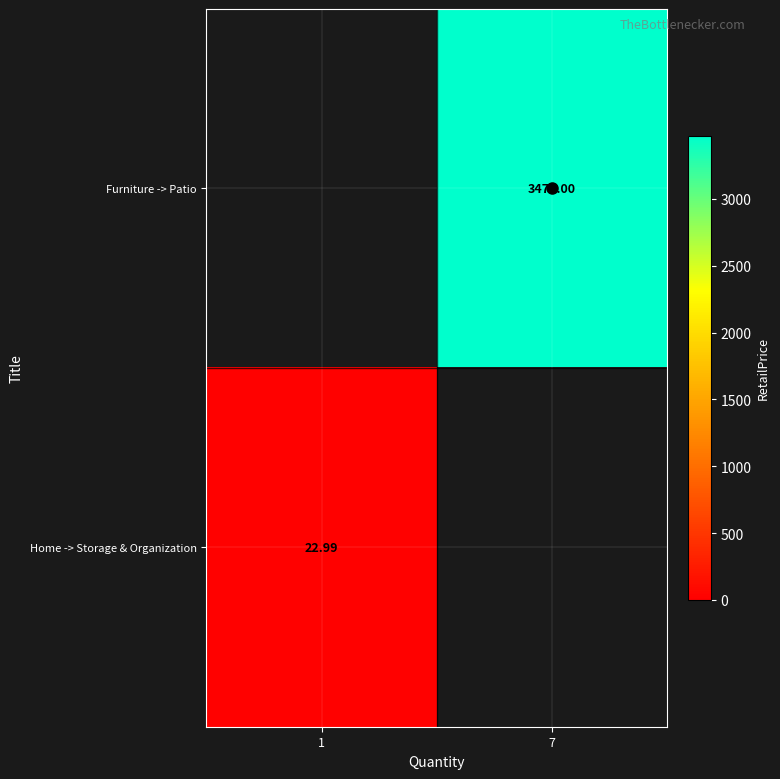

Is it true that Furniture -> Patio equals 3472.0 at 7?

True